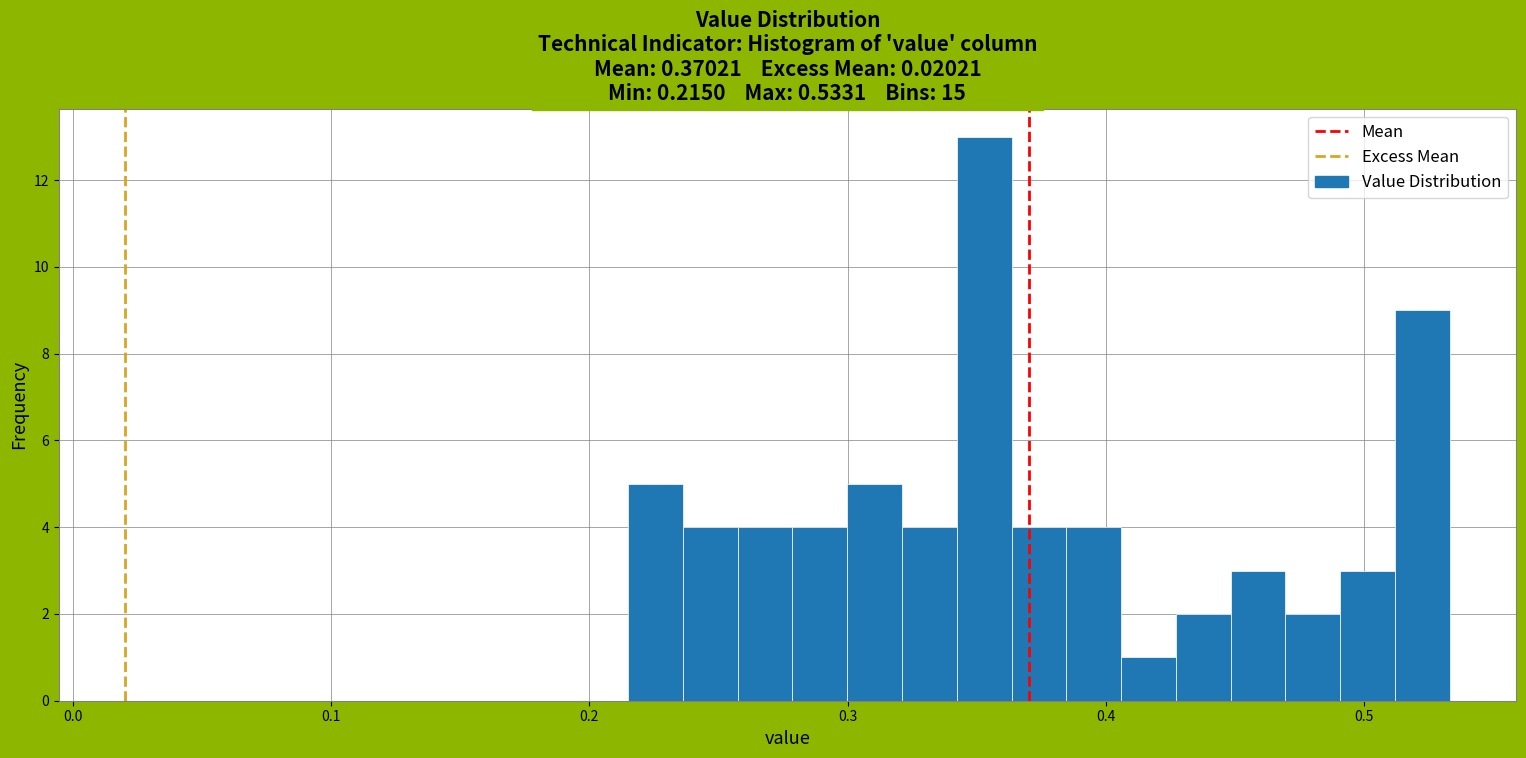

Around what value on the x-axis is the tallest bar? Give the approximate position of its centre, as read against the axis.

0.35